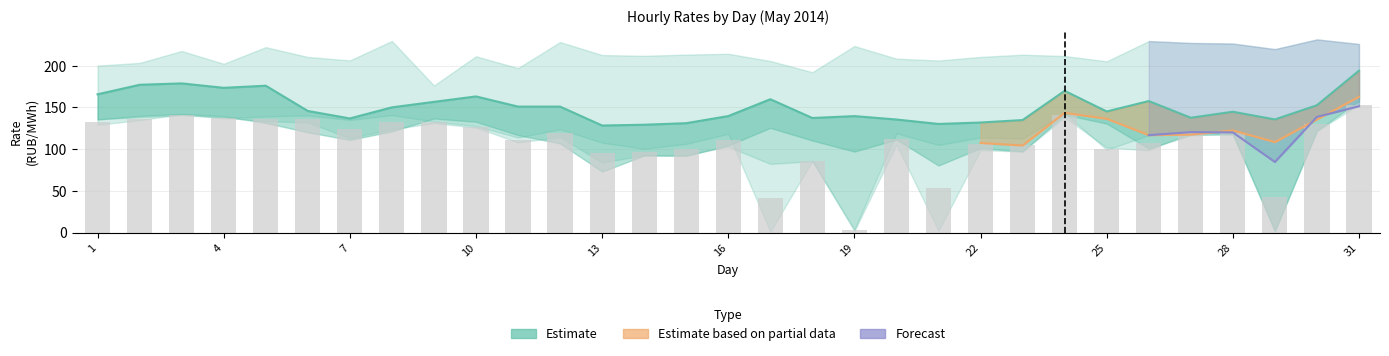

Where is 5.00-6.00 nearest to the value 76?

29